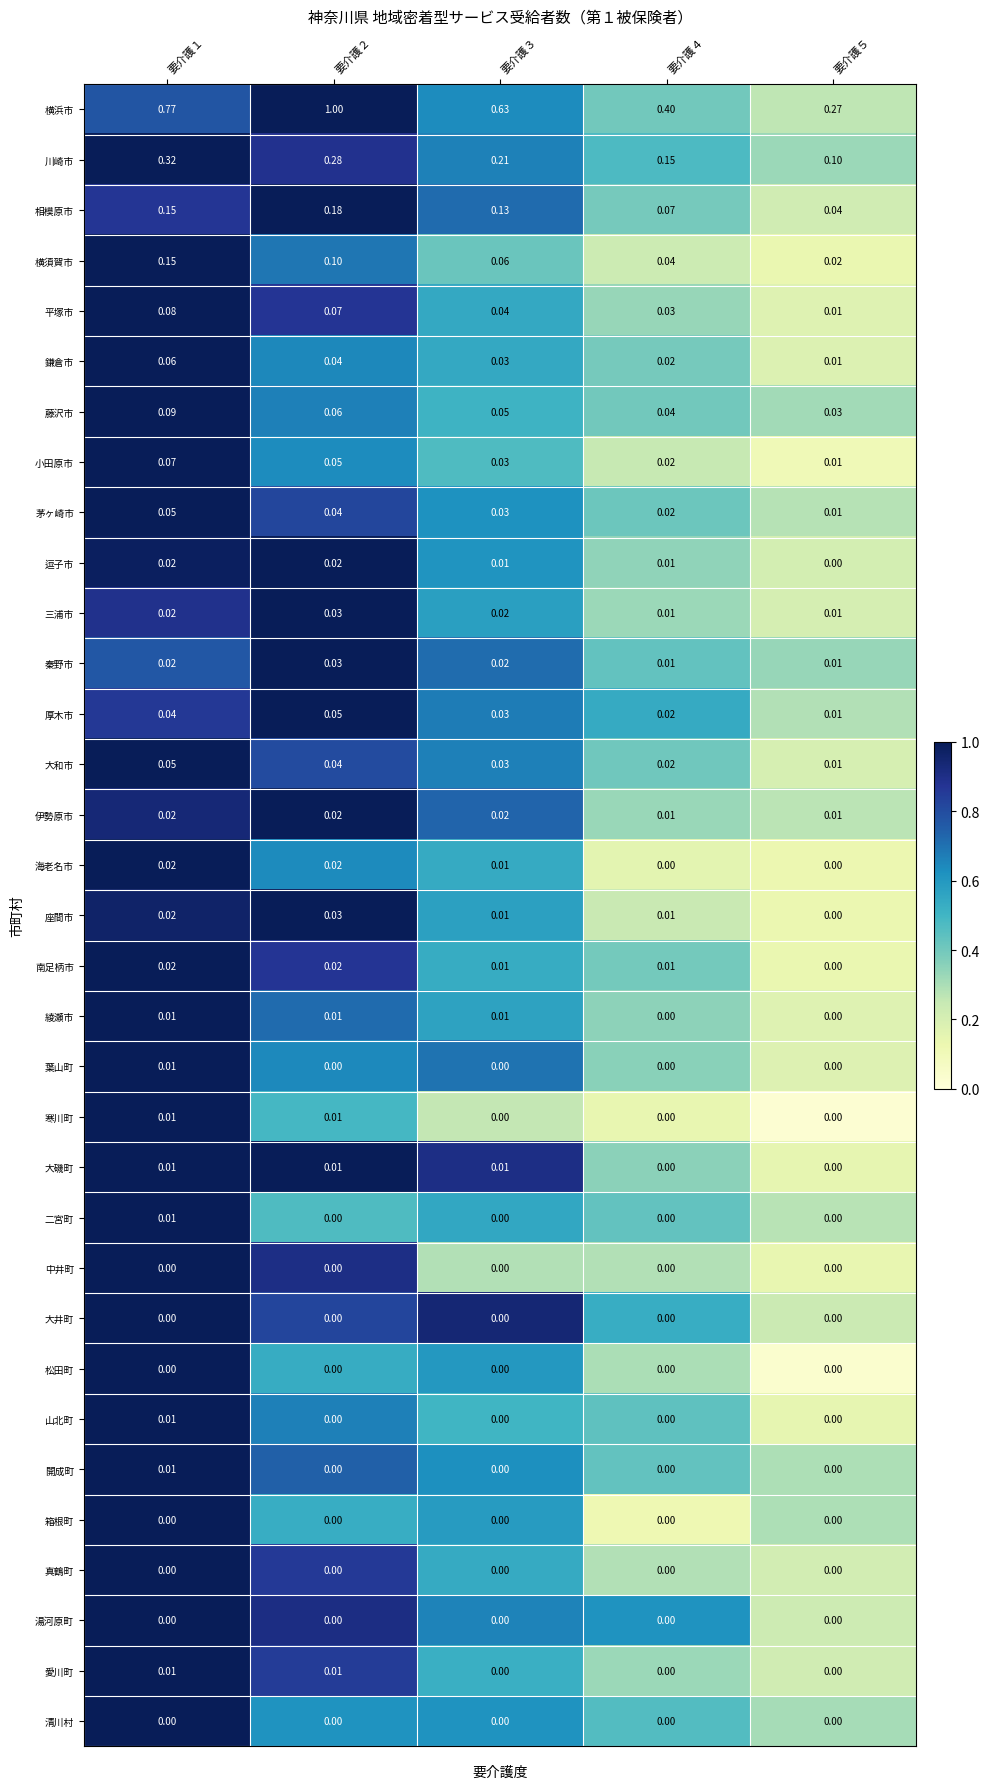

Between 要介護２ and 要介護４, which series saw the biggest shift?

横浜市